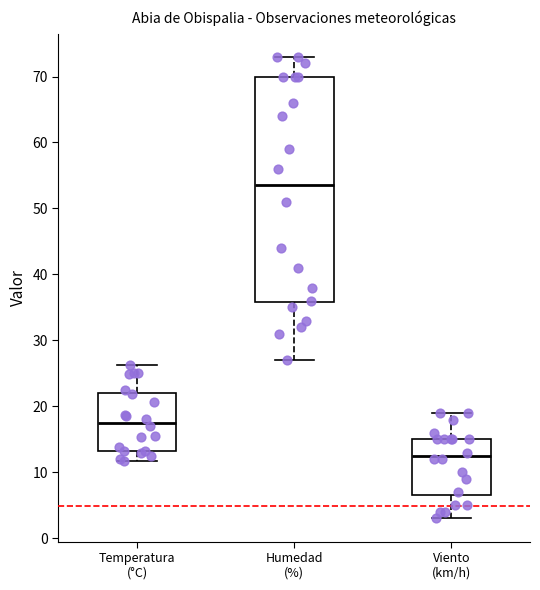

Reading left to right, read every box against the y-axis: the position of its median line, the range the box covers, and the ends of its whiskers. The values are not printed on the chart, so give them approximately, as read against the axis.

Temperatura (°C): median 18, box 13 to 22, whiskers 12 to 26
Humedad (%): median 54, box 36 to 70, whiskers 27 to 73
Viento (km/h): median 13, box 7 to 15, whiskers 3 to 19